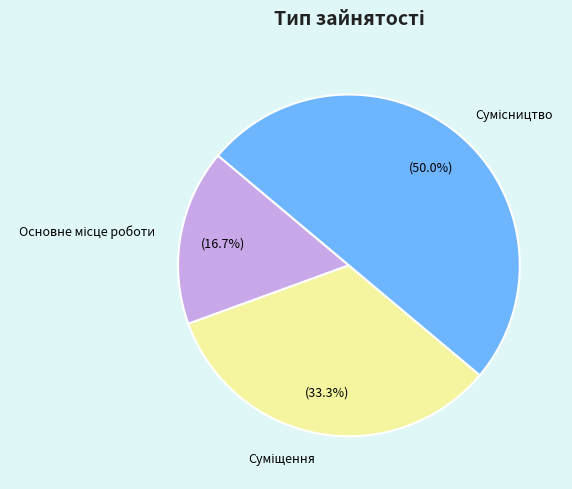

Is there a majority slice in this chart?

No